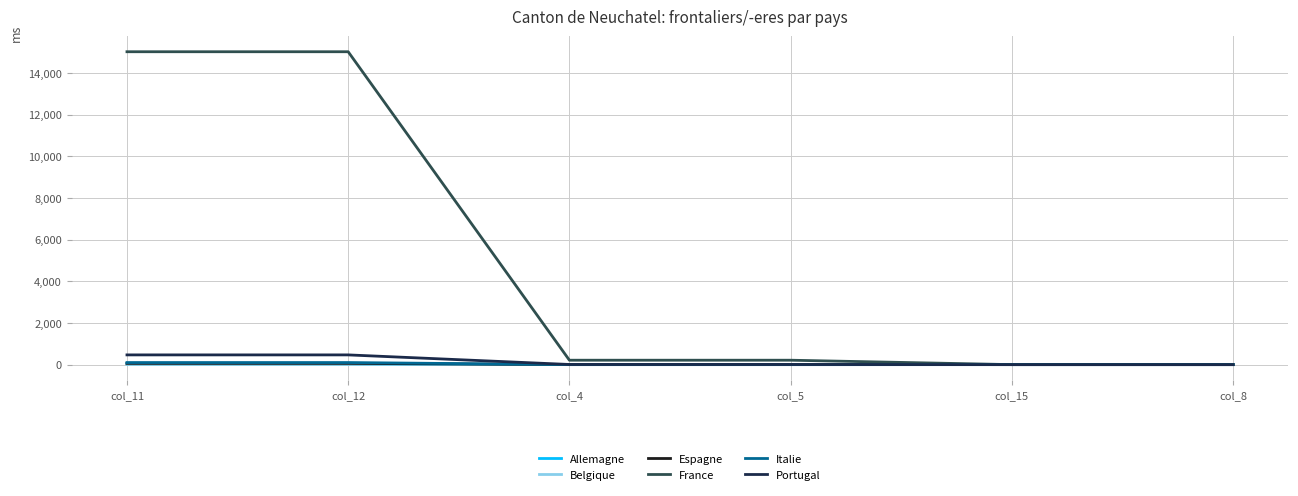

Which series changed the most between col_11 and col_5?

France